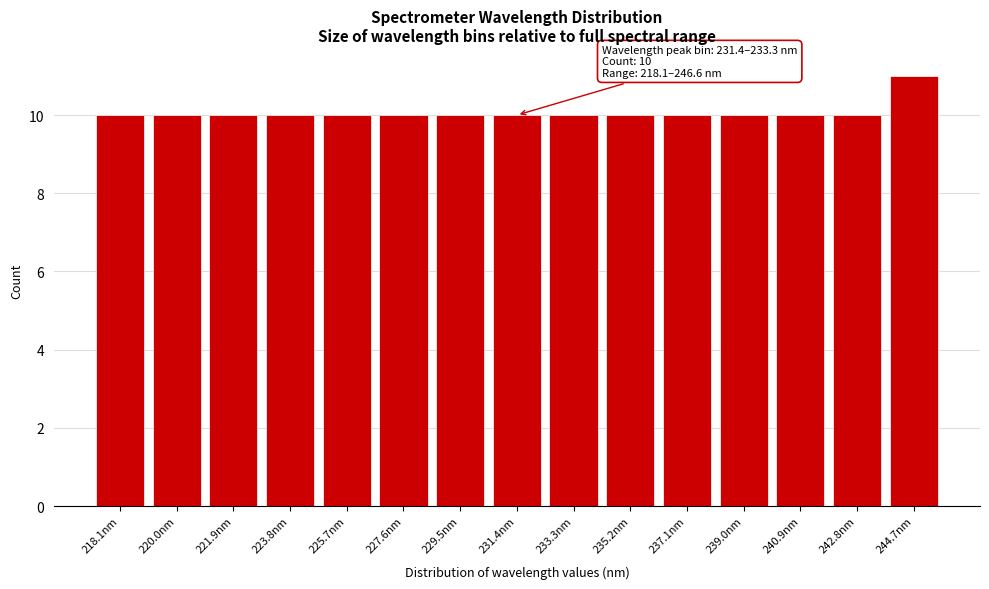

Reading left to right, extract all data points from this chart.

218.1nm=10	220.0nm=10	221.9nm=10	223.8nm=10	225.7nm=10	227.6nm=10	229.5nm=10	231.4nm=10	233.3nm=10	235.2nm=10	237.1nm=10	239.0nm=10	240.9nm=10	242.8nm=10	244.7nm=11